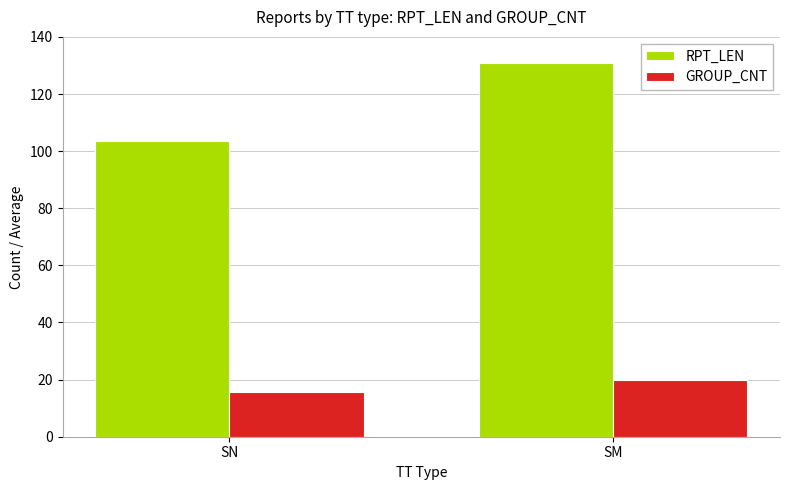

What is the sum of all GROUP_CNT values?

35.8